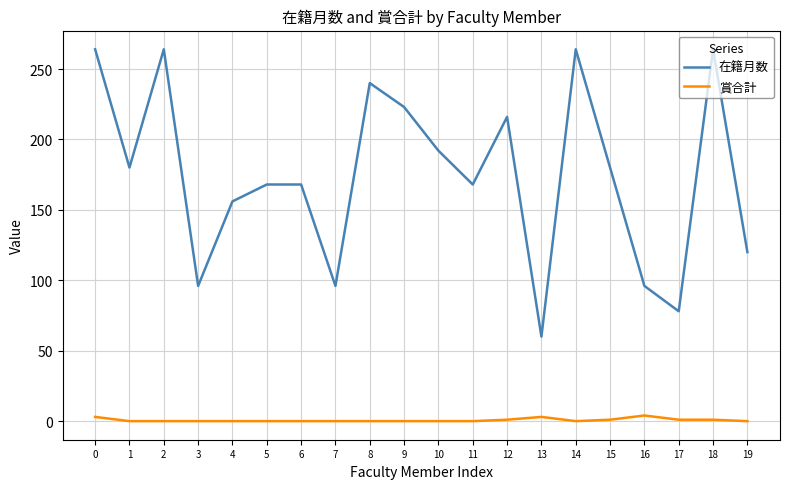

True or false: 在籍月数 and 賞合計 cross at least once.

False